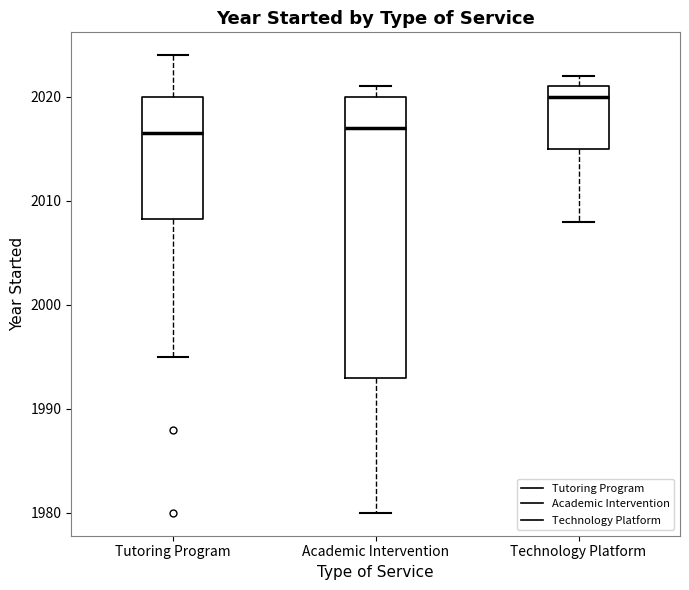

Reading left to right, read every box against the y-axis: the position of its median line, the range the box covers, and the ends of its whiskers. The values are not printed on the chart, so give them approximately, as read against the axis.

Tutoring Program: median 2017, box 2008 to 2020, whiskers 1995 to 2024
Academic Intervention: median 2017, box 1993 to 2020, whiskers 1980 to 2021
Technology Platform: median 2020, box 2015 to 2021, whiskers 2008 to 2022